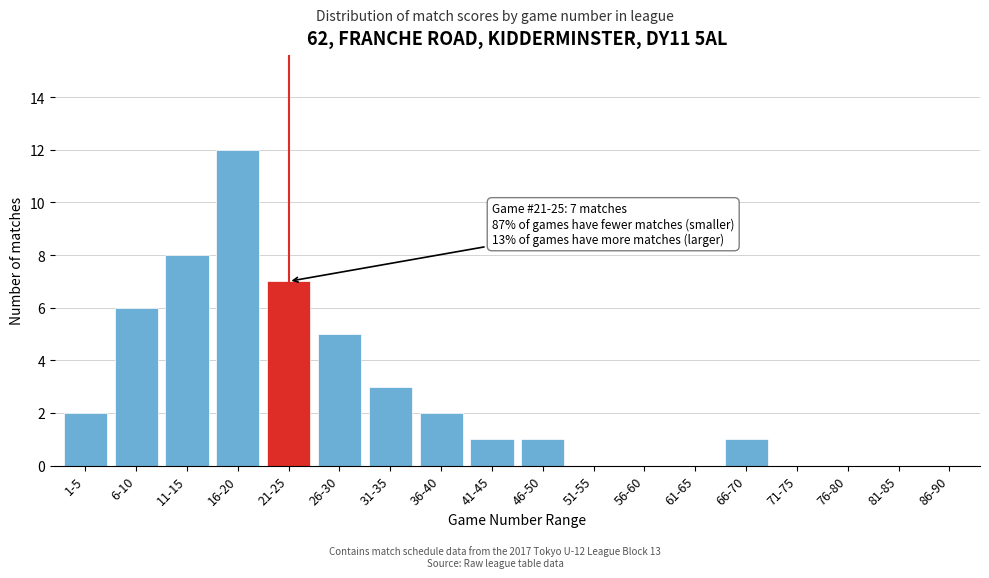

Reading left to right, list all the values displayed in this chart.

1-5=2	6-10=6	11-15=8	16-20=12	21-25=7	26-30=5	31-35=3	36-40=2	41-45=1	46-50=1	51-55=0	56-60=0	61-65=0	66-70=1	71-75=0	76-80=0	81-85=0	86-90=0